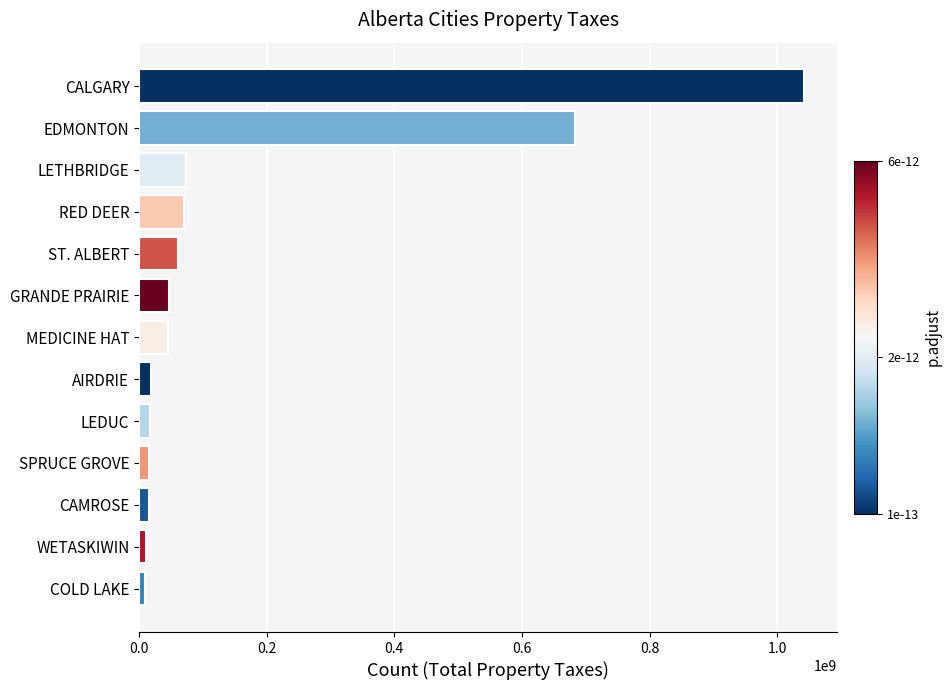

What is the greatest value displayed?

1041595000